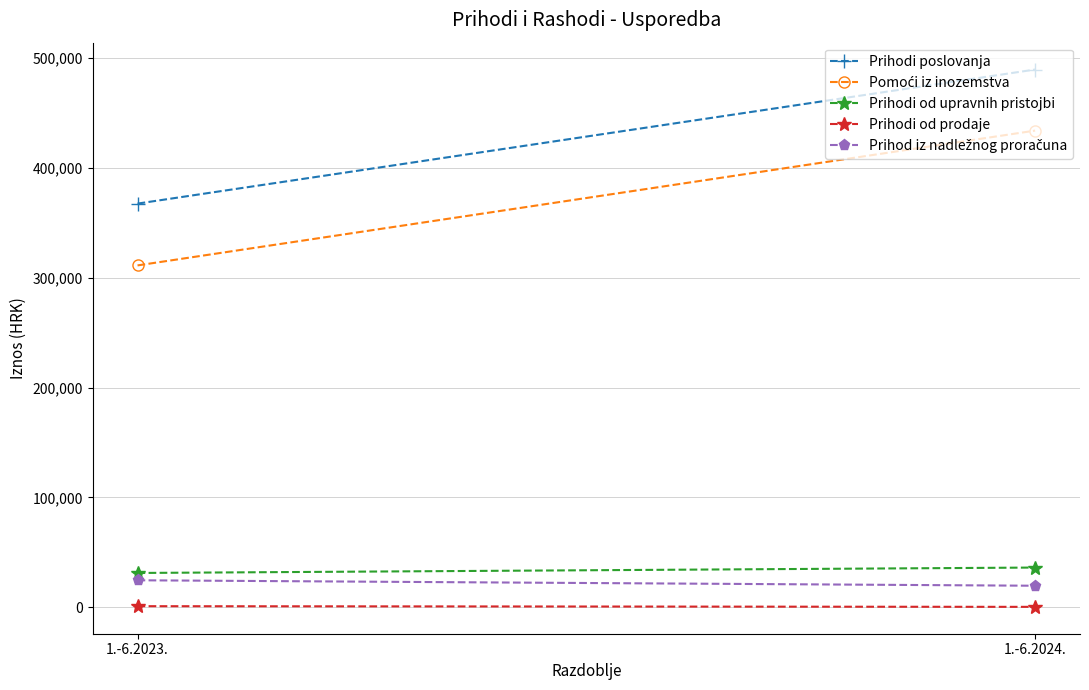

Where does the Prihodi poslovanja series first go above 489742?

1.-6.2024.